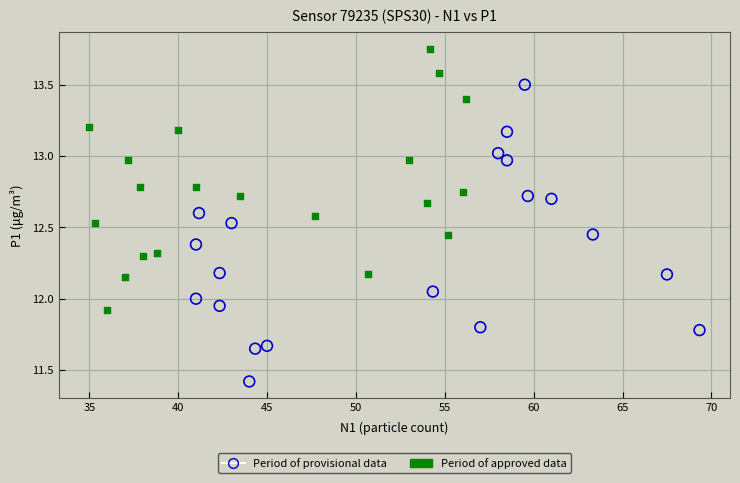

Which series has the widest spread of Y values?

Period of provisional data